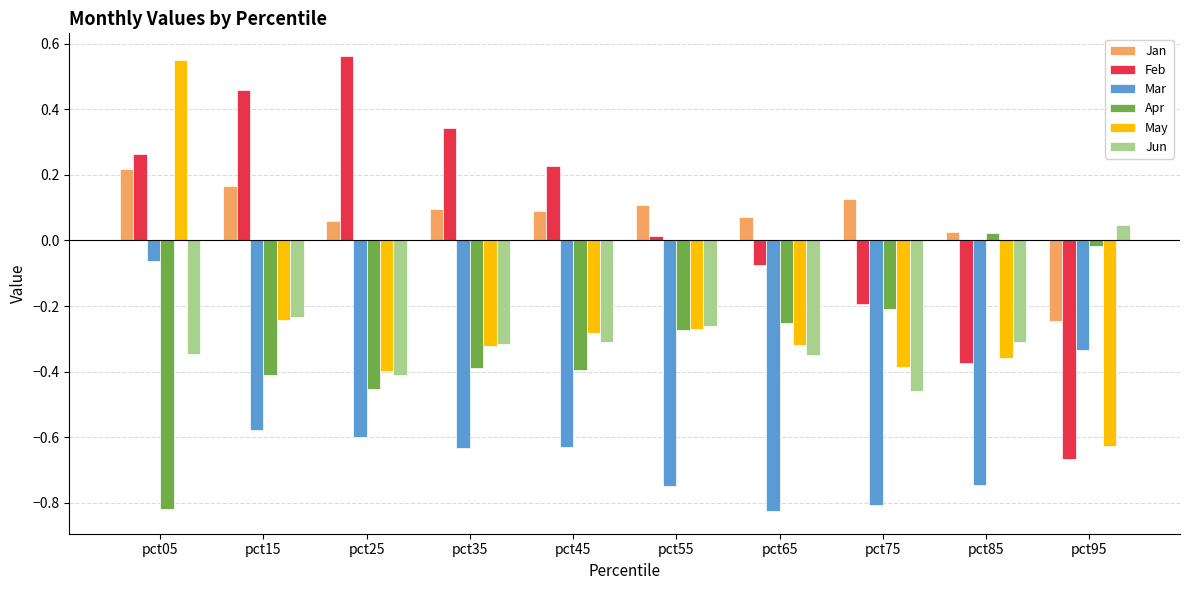

How many bars are there in each group?

6